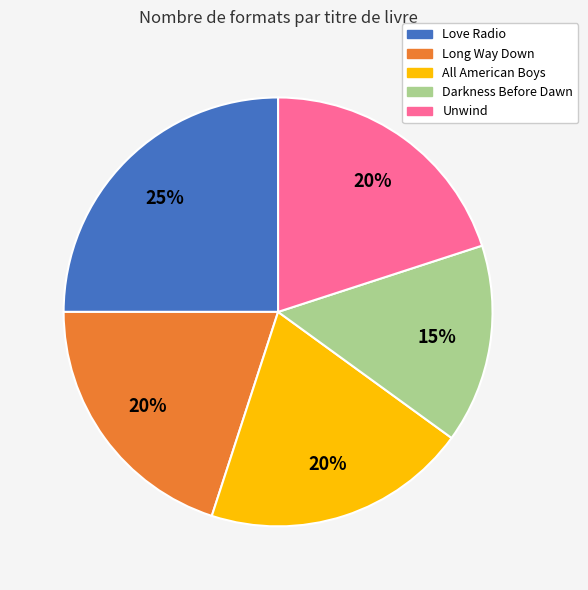

Combined, do Long Way Down and Unwind account for over 50%?

No